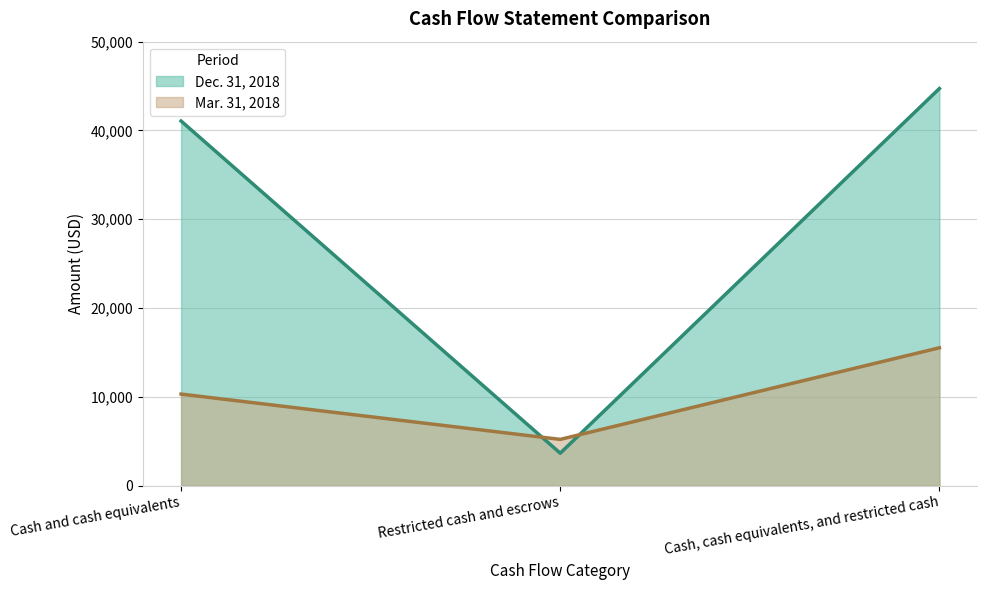

Which has a higher value, Restricted cash and escrows or Cash, cash equivalents, and restricted cash?

Cash, cash equivalents, and restricted cash